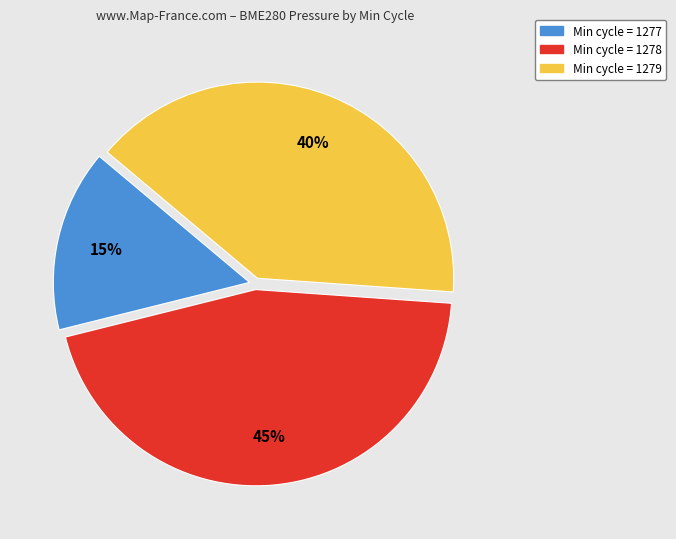

The Min cycle = 1278 slice represents 53% of the pie. True or false?

False